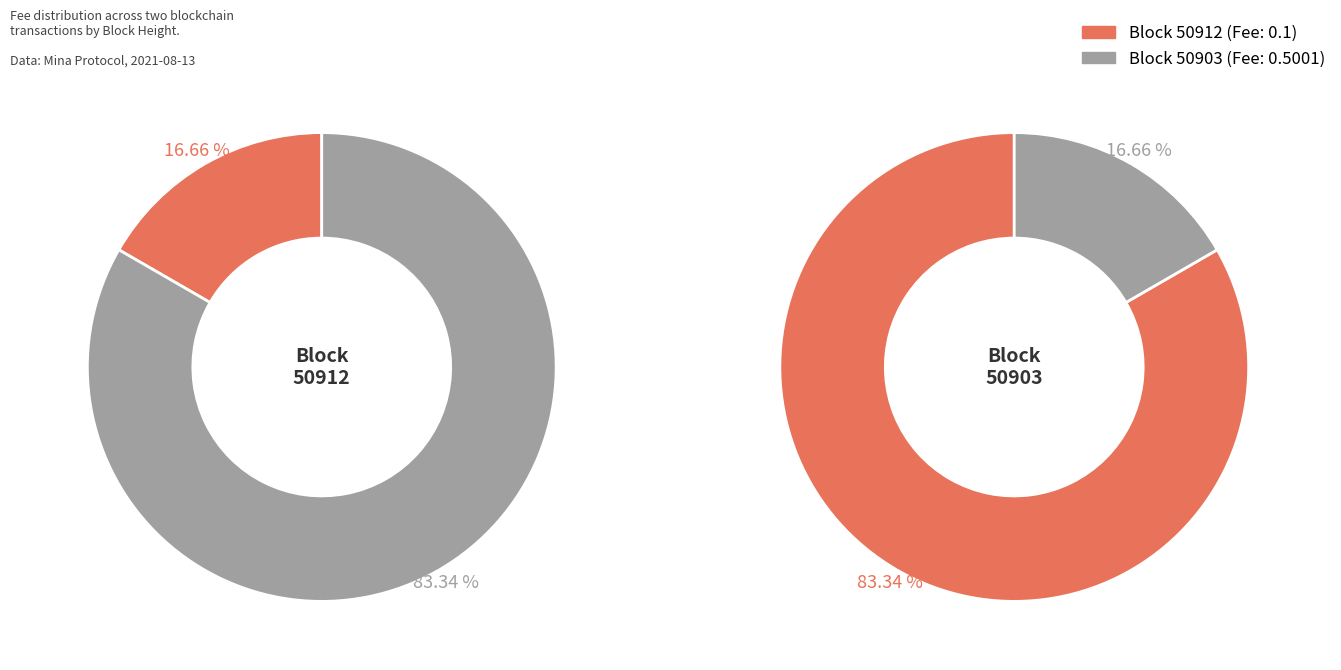

Rank the categories by value from lowest to highest.

50912, 50903